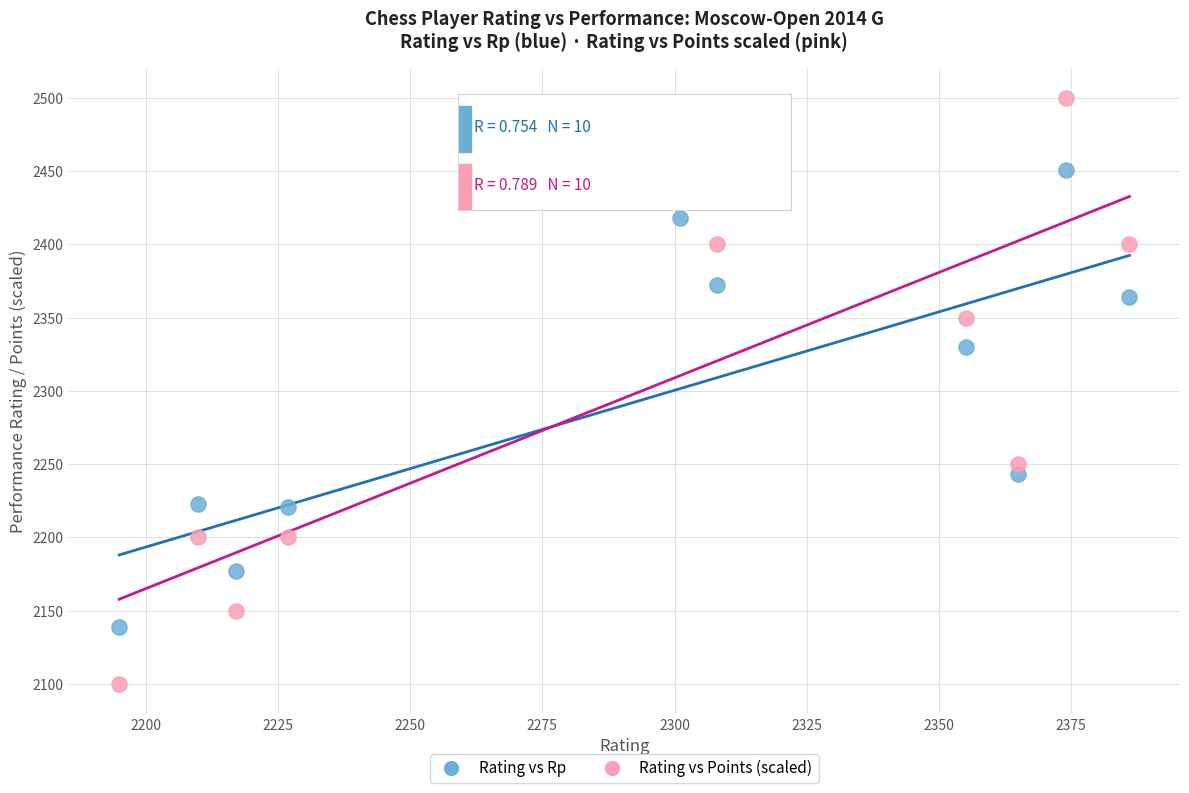

Across all data points, what is the range of Y values (max minus min)?

400